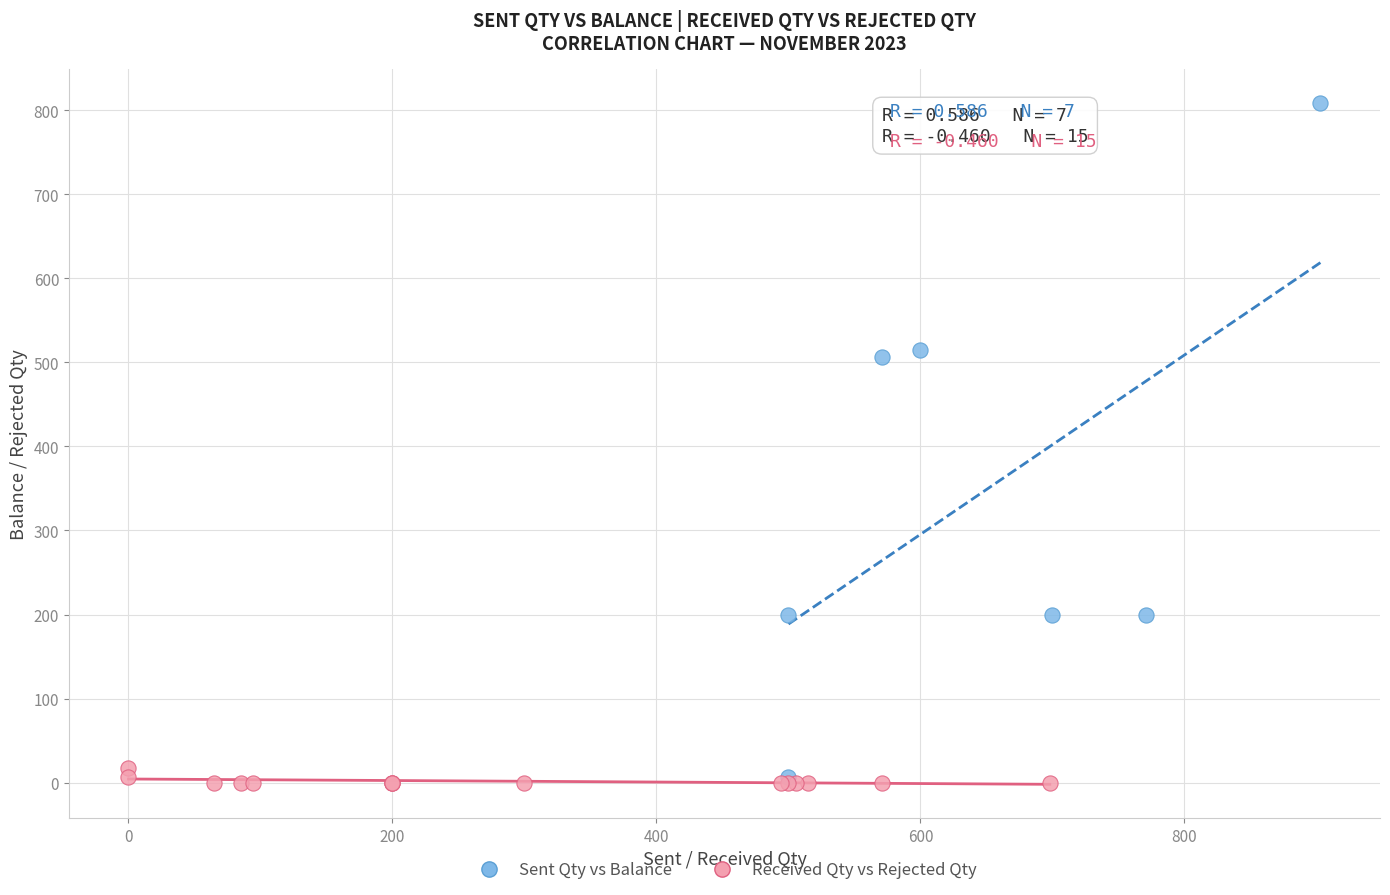

Which series has the largest Y range (max minus min)?

Sent Qty vs Balance